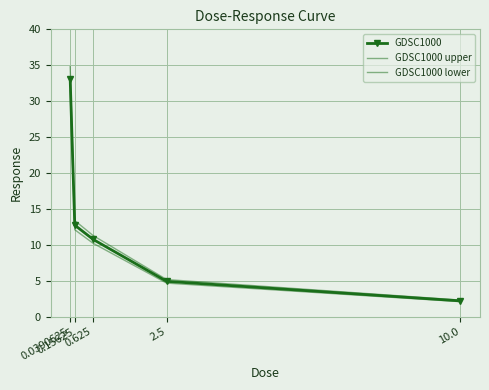

At which label is GDSC1000 upper closest to 18?

0.15625